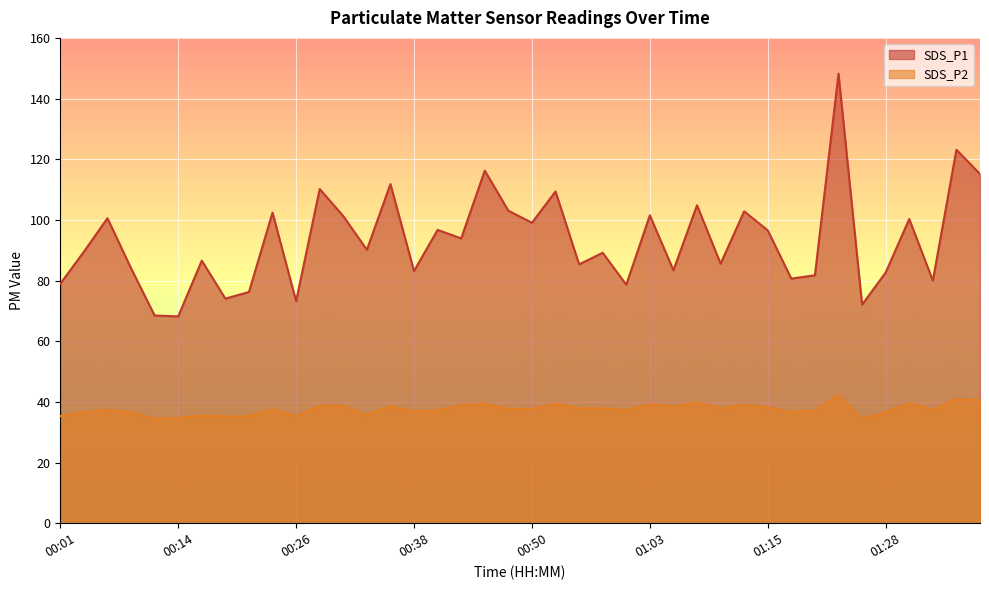

The SDS_P2 series shows 68.9 at 00:46. True or false?

False